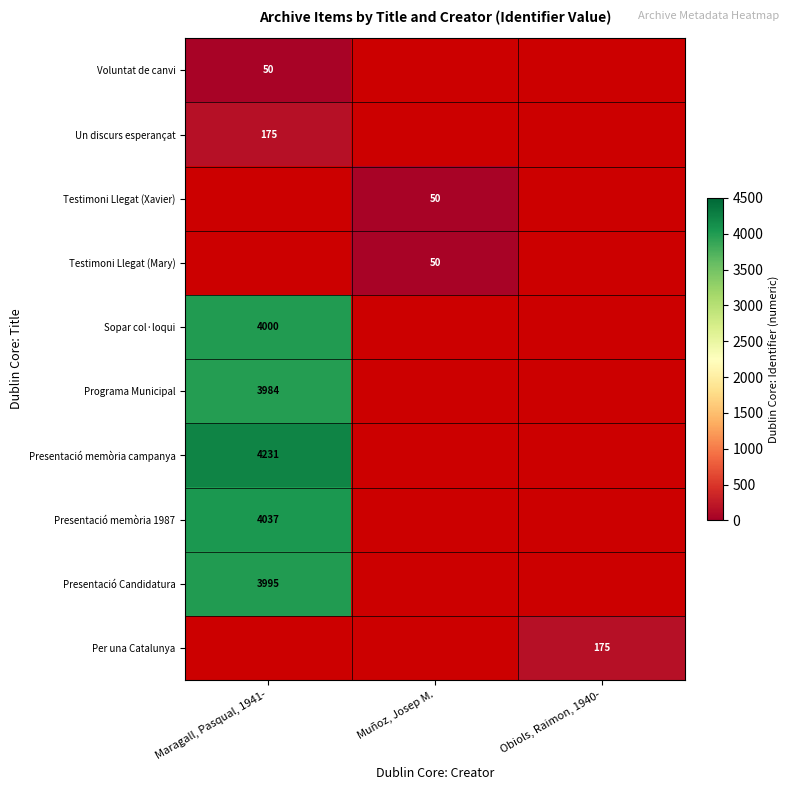

The value of Sopar col·loqui at Maragall, Pasqual, 1941- is 1712. True or false?

False